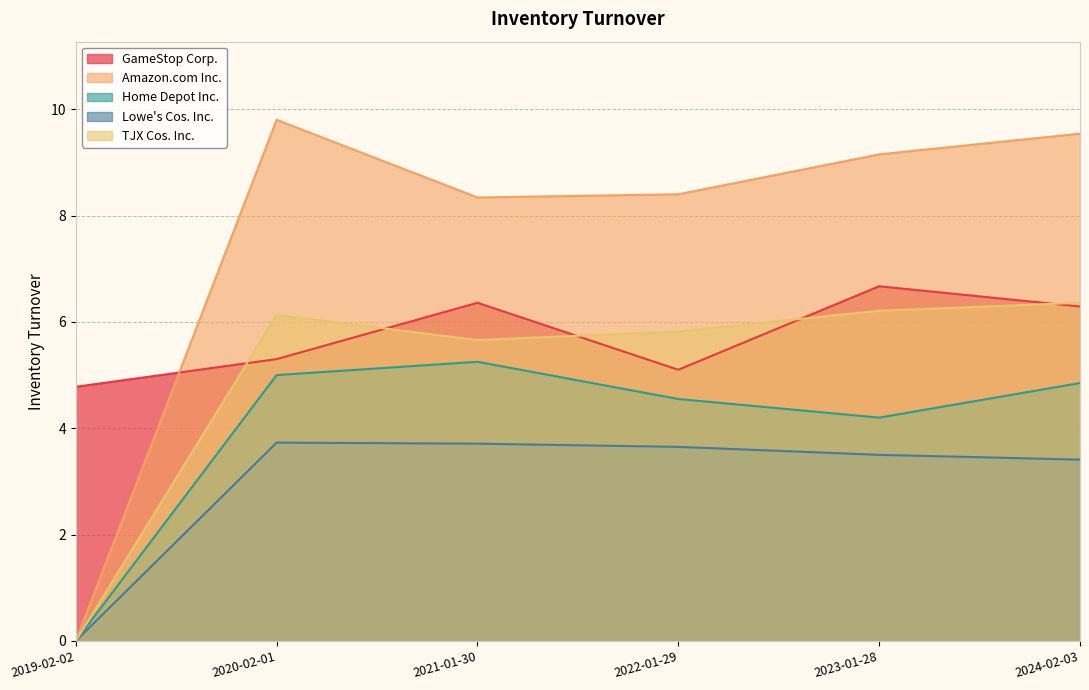

What is the difference between the second highest and second lowest values in the Home Depot Inc. series?

0.8